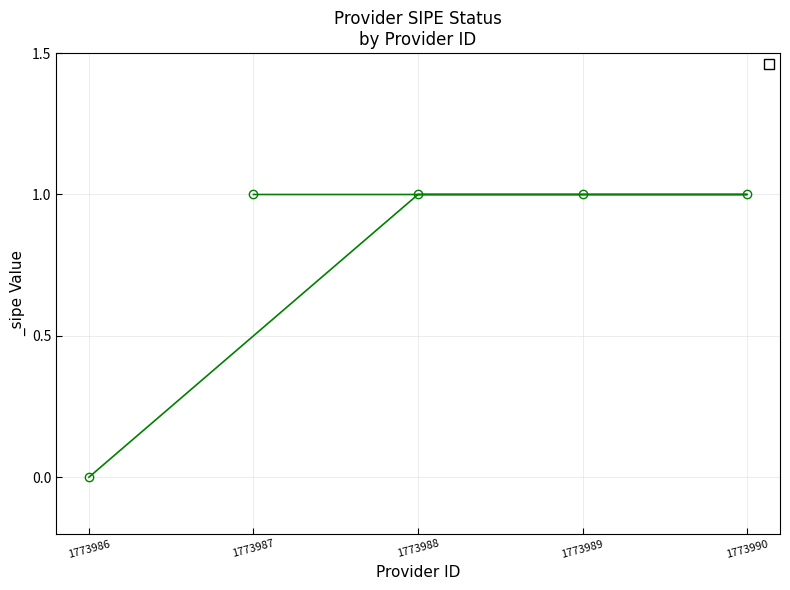

The chart shows a value of 1 at 1773990. True or false?

True